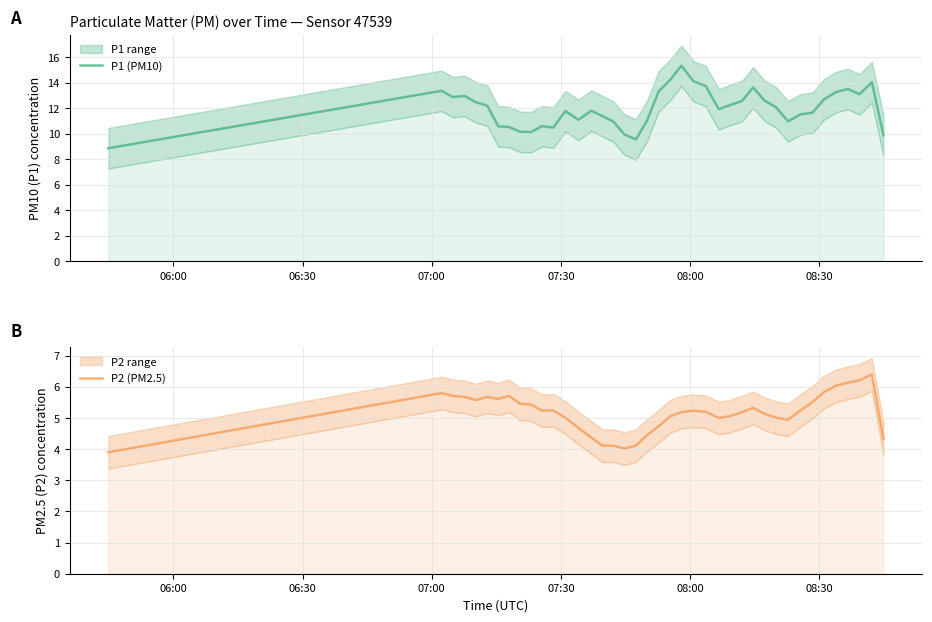

What is the greatest value displayed?

15.3